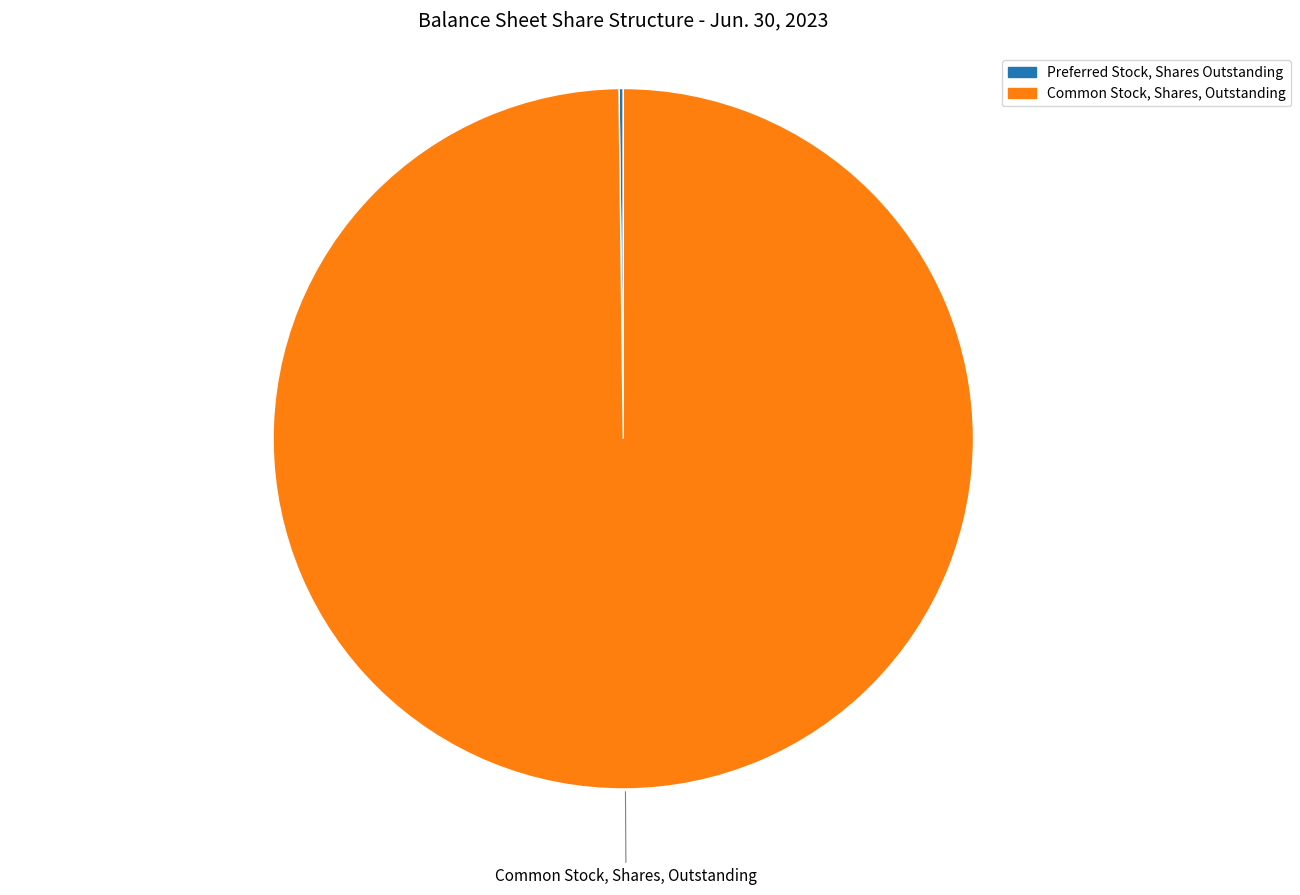

Is it true that Common Stock, Shares, Outstanding is 100% of the pie?

True